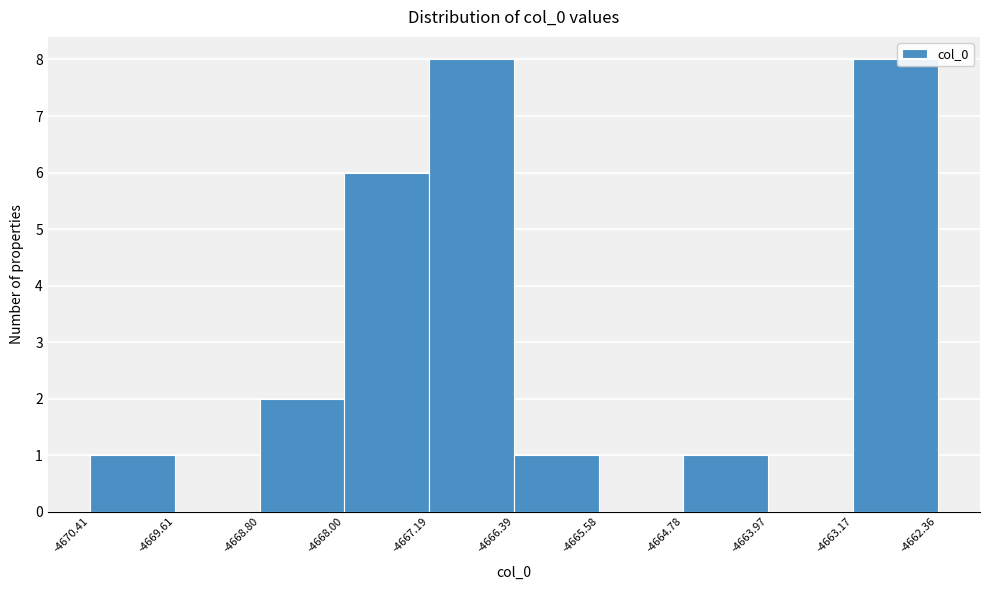

Reading left to right, transcribe this chart: for each bar, give the range it covers on the x-axis and its height. The values are not printed on the chart, so give them approximately, as read against the axis.

-4670.41 to -4669.61: 1
-4669.61 to -4668.80: 0
-4668.80 to -4668.00: 2
-4668.00 to -4667.19: 6
-4667.19 to -4666.39: 8
-4666.39 to -4665.58: 1
-4665.58 to -4664.78: 0
-4664.78 to -4663.97: 1
-4663.97 to -4663.17: 0
-4663.17 to -4662.36: 8